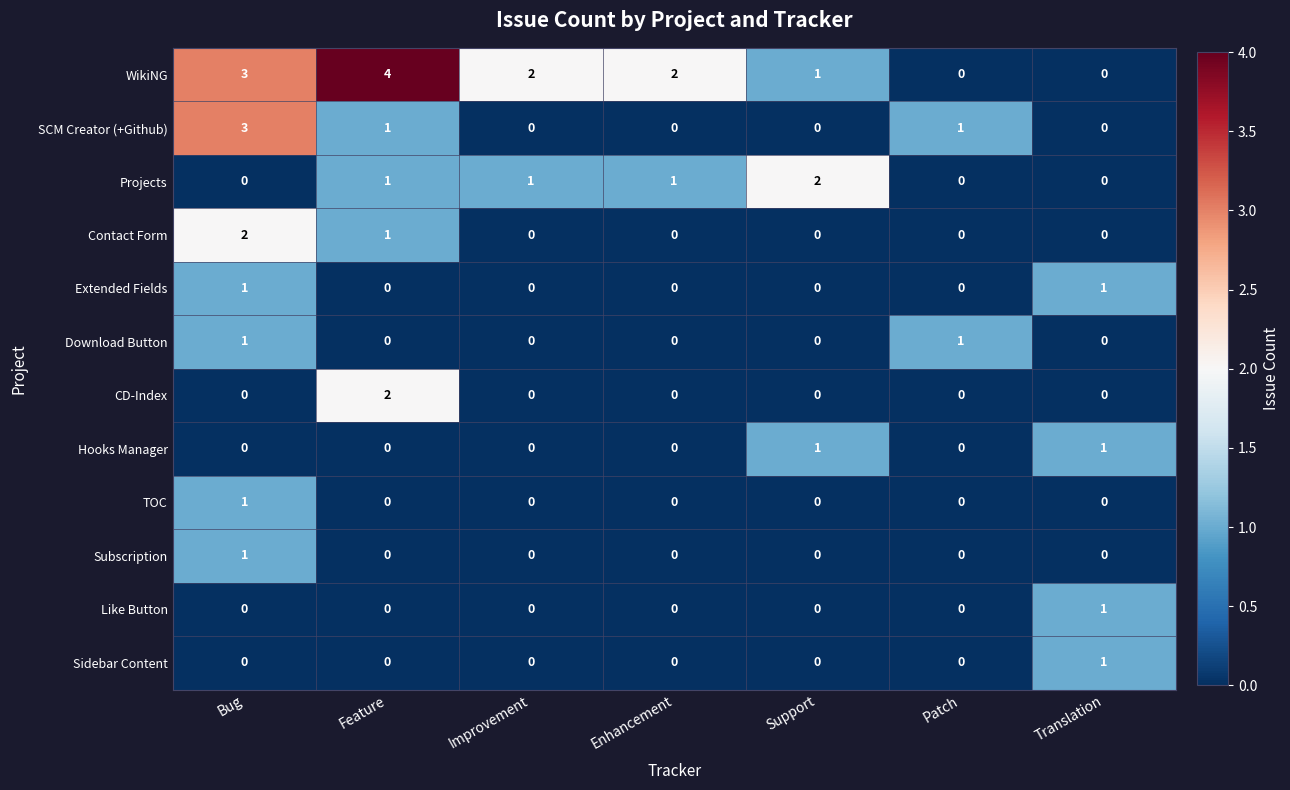

Is it true that Download Button equals 0 at Feature?

True